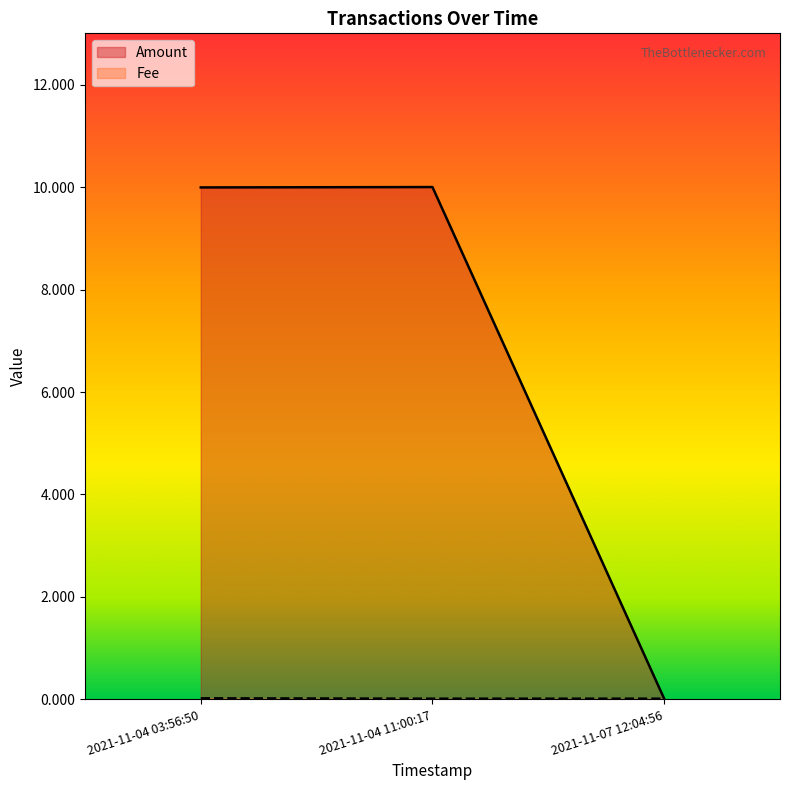

Does the chart display data point markers on the line(s)?

No